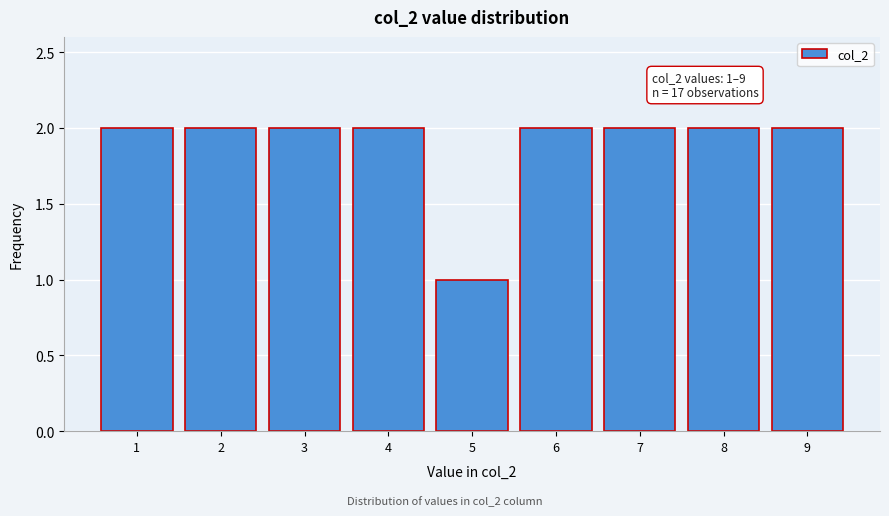

Reading right to left, extract all data points from this chart.

9=2	8=2	7=2	6=2	5=1	4=2	3=2	2=2	1=2